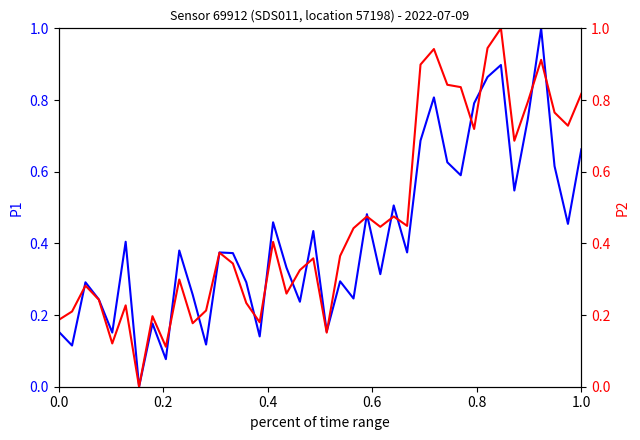

How many data points in P1 are above 0?

39